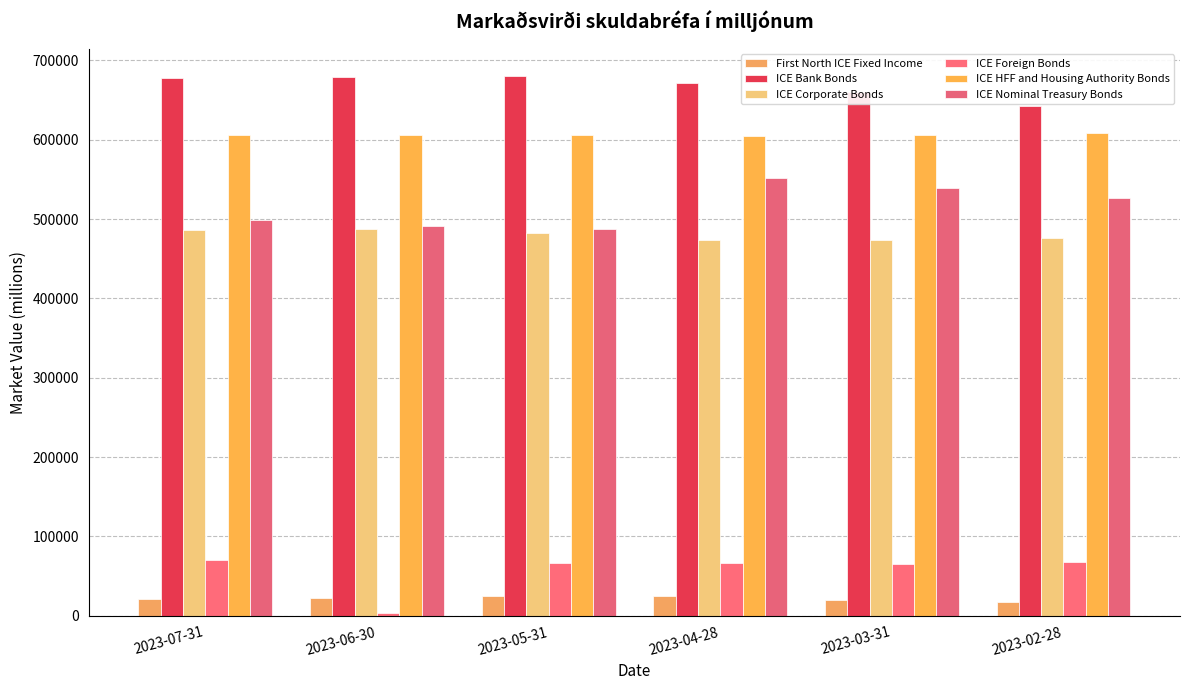

At which category is the sum across all series the highest?

2023-04-28